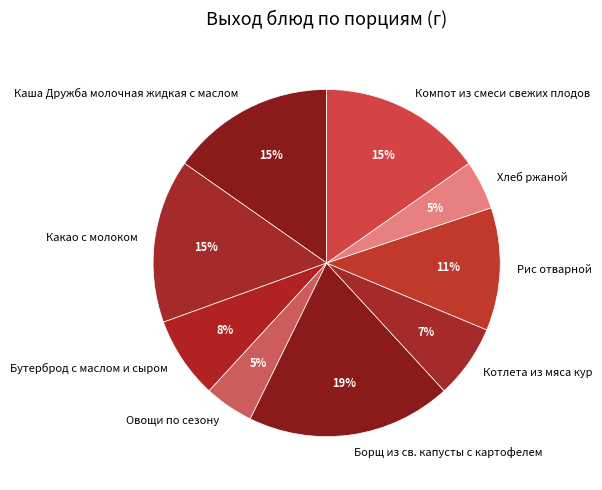

Which has a higher value, Какао с молоком or Бутерброд с маслом и сыром?

Какао с молоком